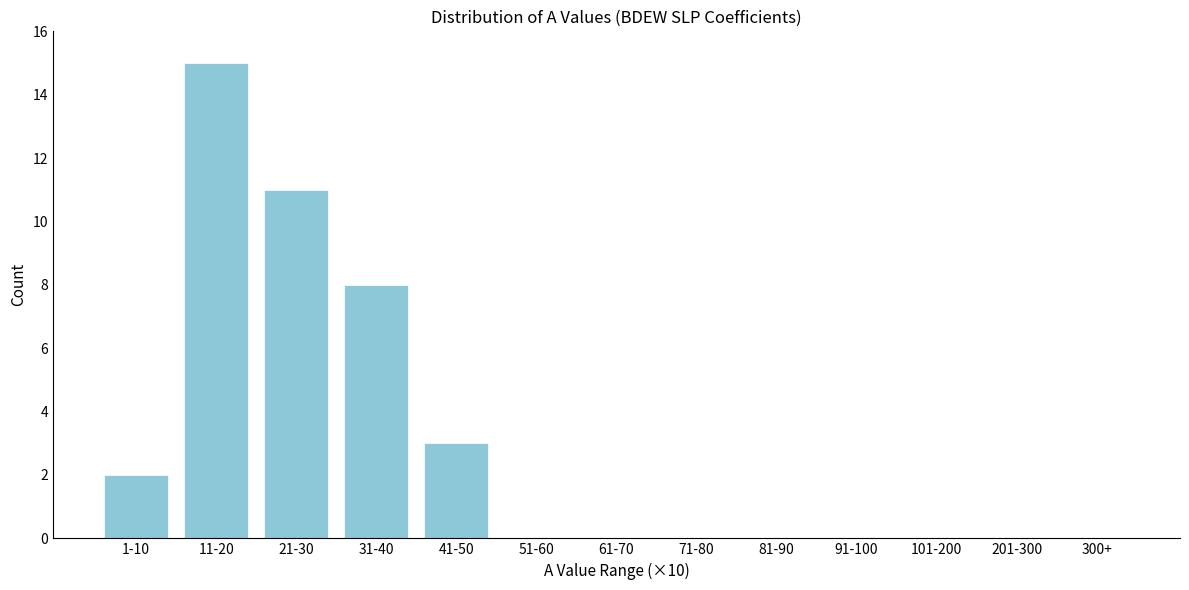

Reading left to right, what are all the values shown in this chart?

1-10=2	11-20=15	21-30=11	31-40=8	41-50=3	51-60=0	61-70=0	71-80=0	81-90=0	91-100=0	101-200=0	201-300=0	300+=0